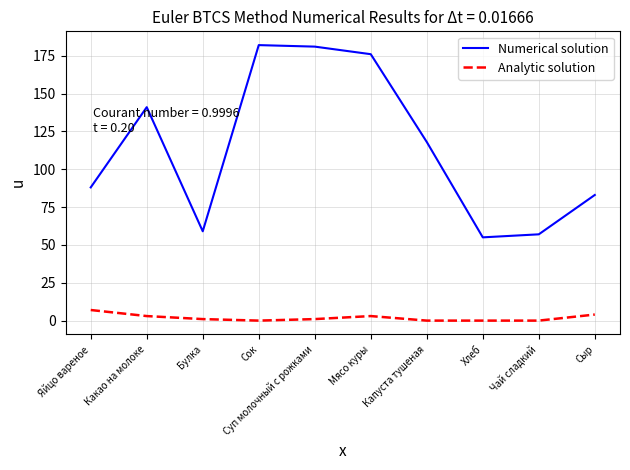

Reading left to right, list all the values displayed in this chart.

Numerical solution: 88	141	59	182	181	176	118	55	57	83
Analytic solution: 7	3	1	0	1	3	0	0	0	4